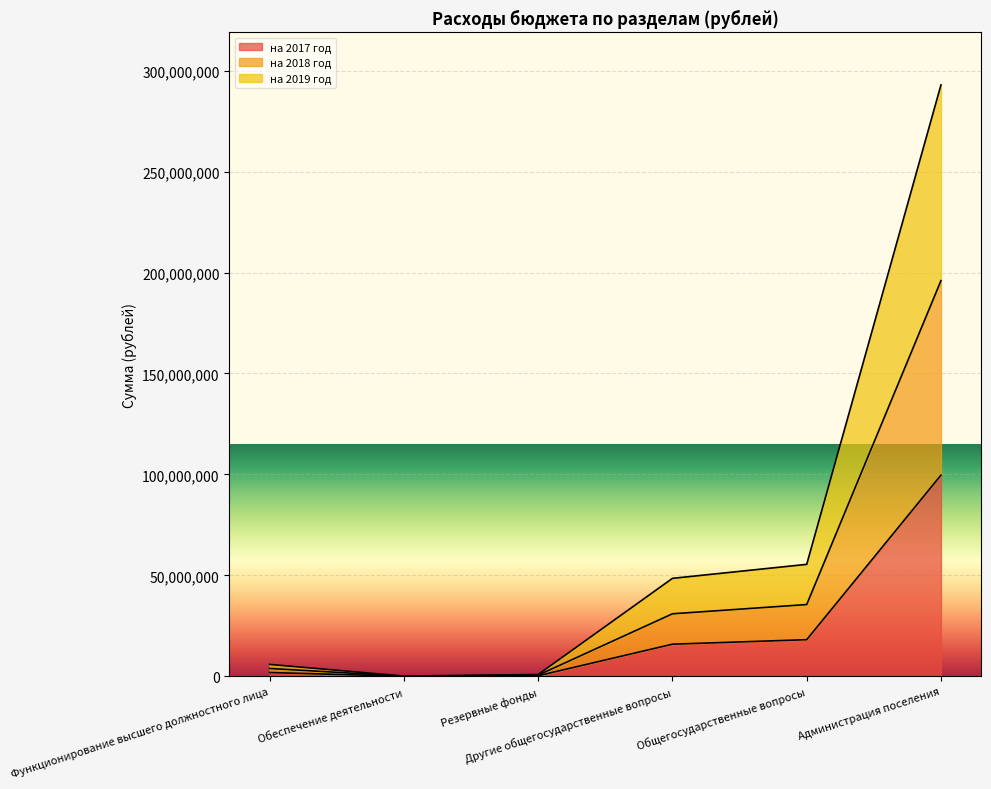

What are all the series names shown in the legend?

на 2017 год, на 2018 год, на 2019 год